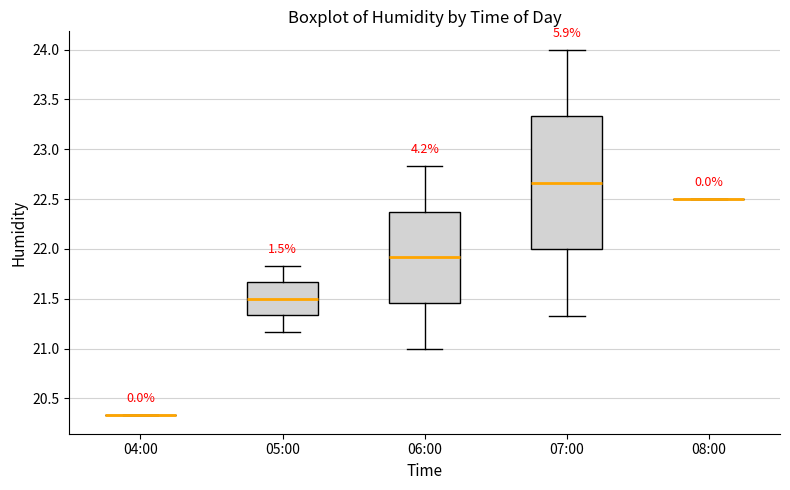

Comparing the boxes themselves (not the whiskers), which one is the tallest?

07:00